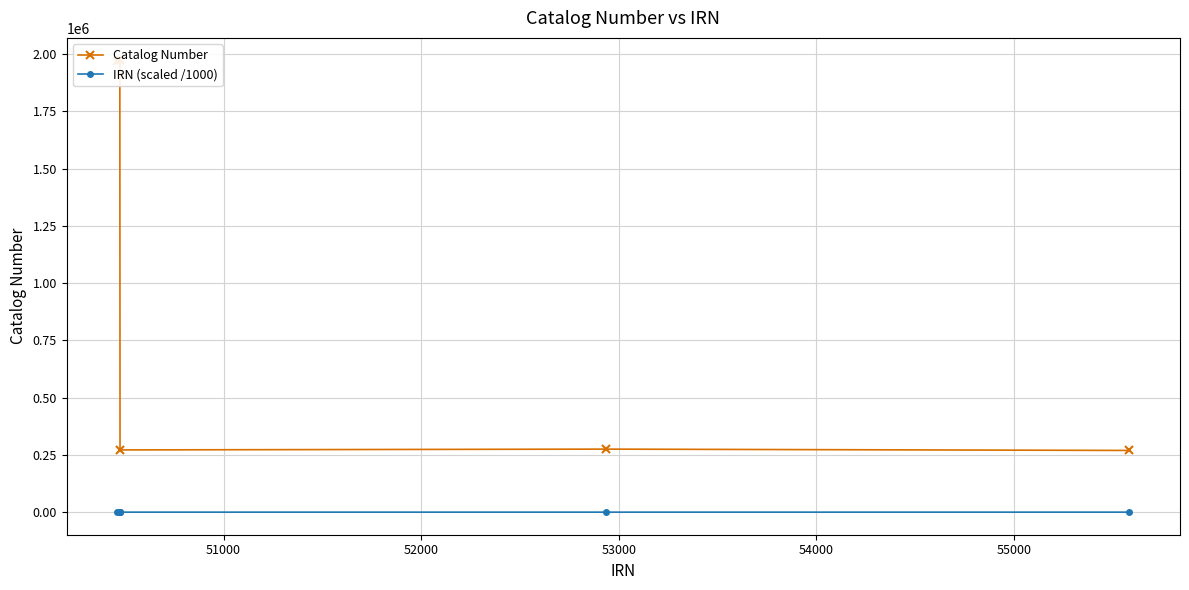

Reading left to right, what are all the values shown in this chart?

Catalog Number: 1970775	1971563	1971580	271834	275311	269553
IRN (scaled /1000): 1970	1971	1971	271	275	269